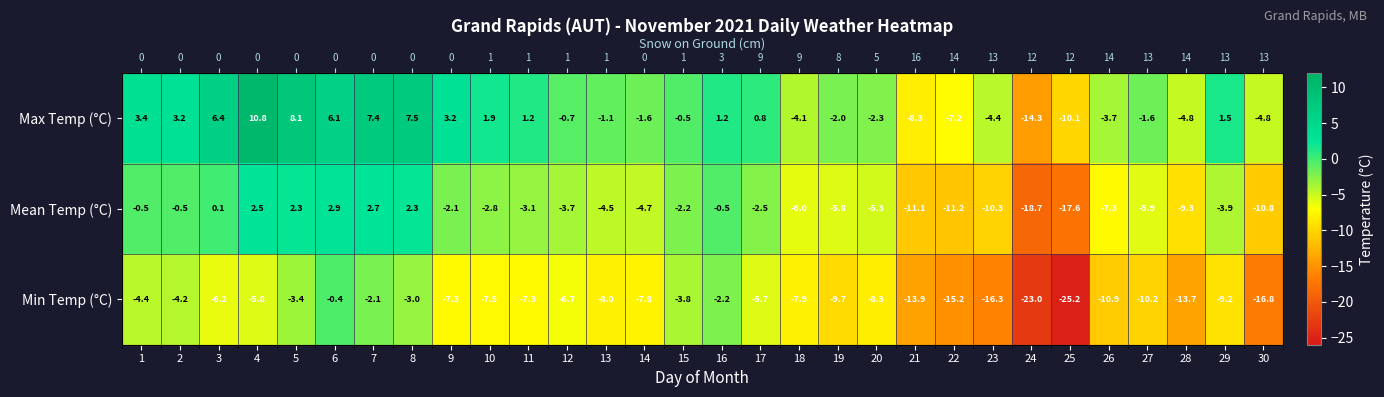

What is the difference between the Max Temp (°C) values at 11 and 29?

0.3